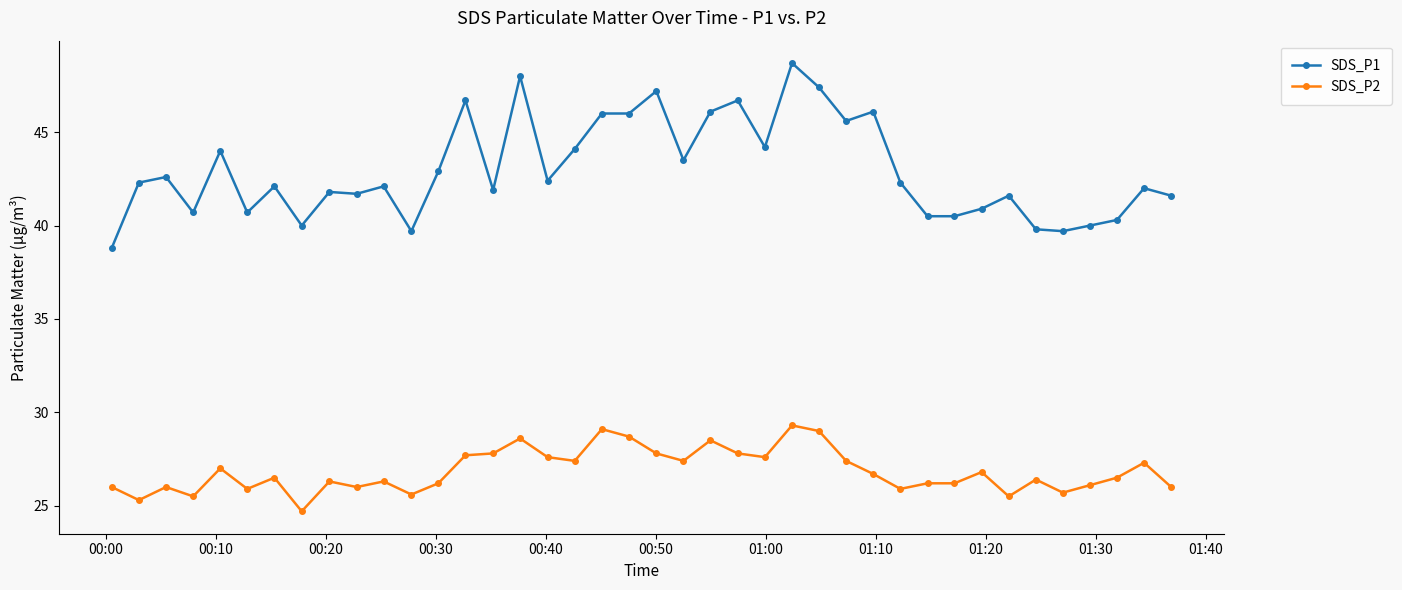

What are all the series names shown in the legend?

SDS_P1, SDS_P2